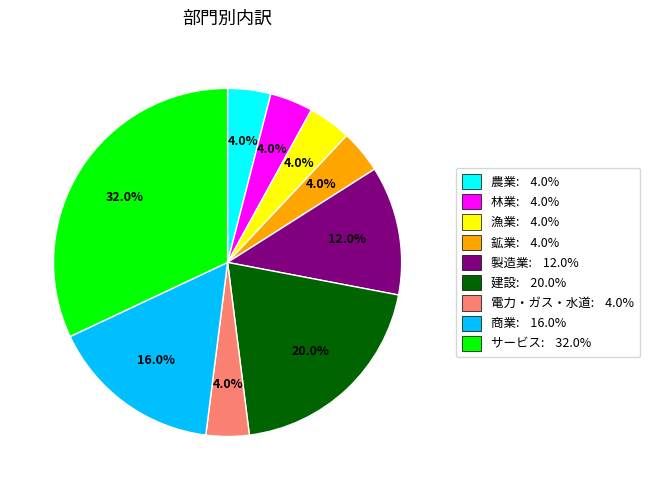

The サービス slice represents 45% of the pie. True or false?

False